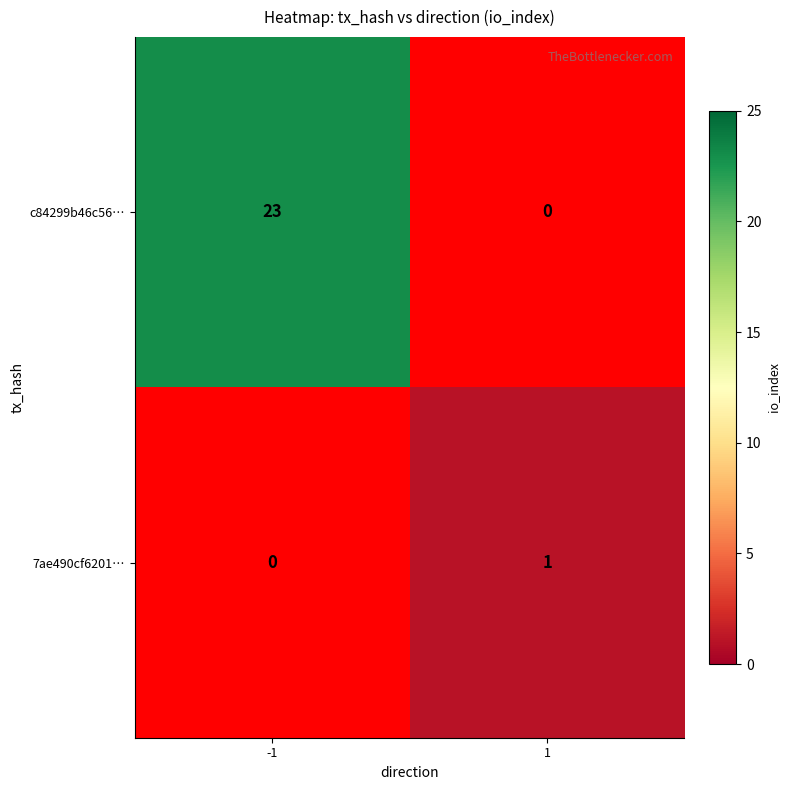

How many positive values does the 7ae490cf6201… series have?

1